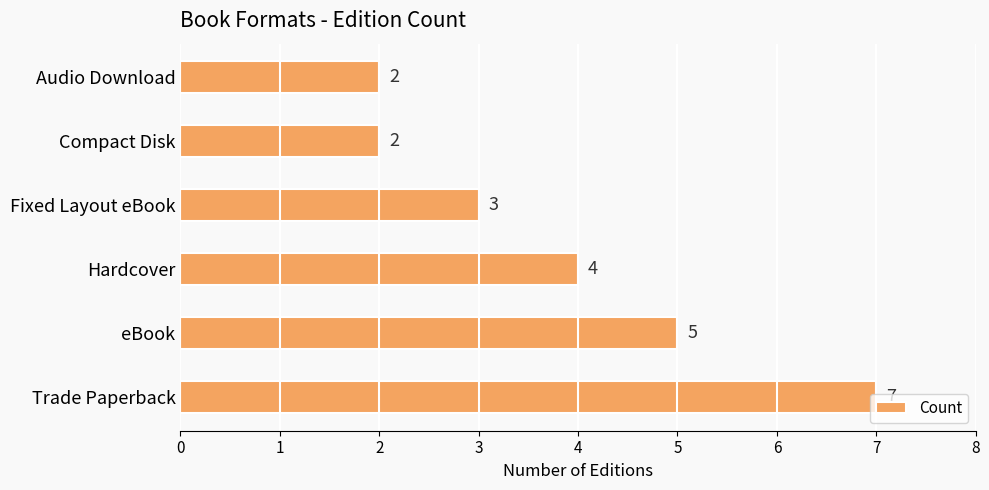

The chart shows a value of 4 at Hardcover. True or false?

True